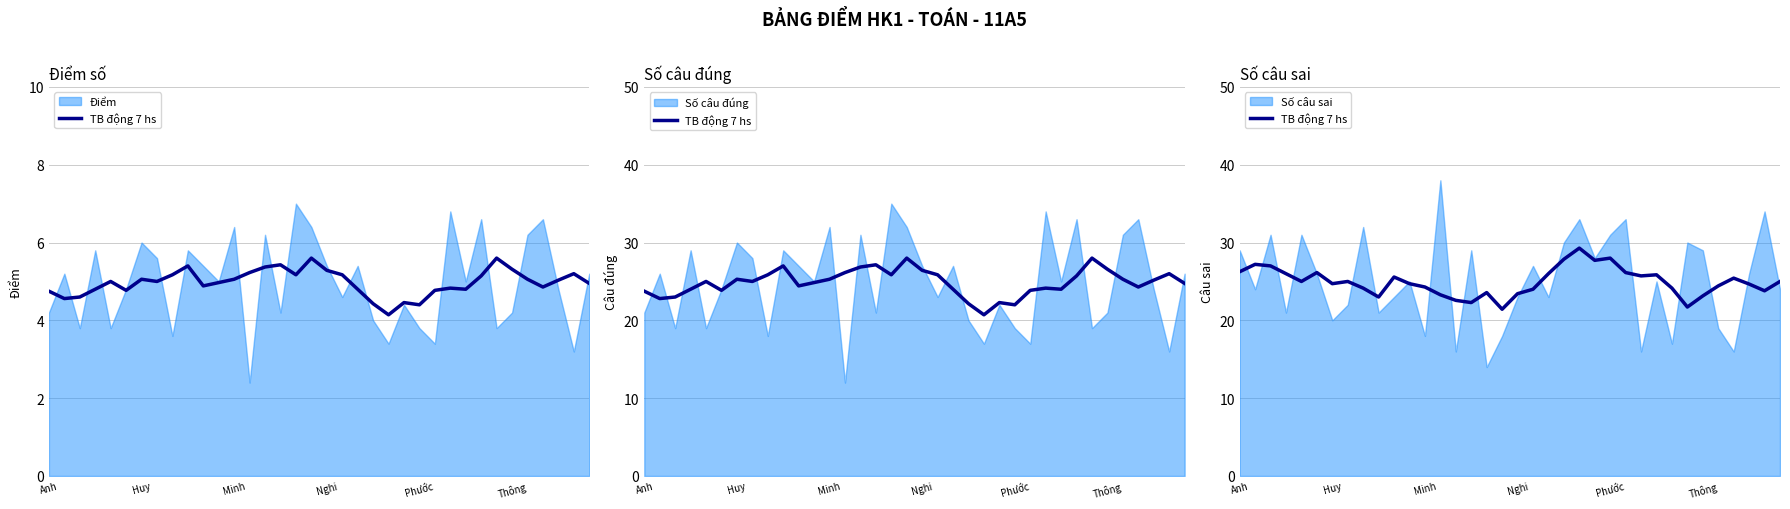

How many interior local peaks (higher than both neighbors) does the data have?

9